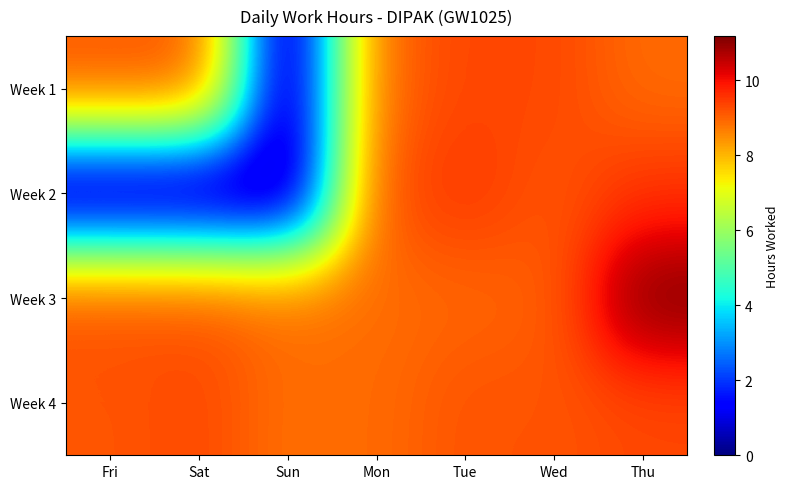

At how many categories does at least one series exceed 6?

7